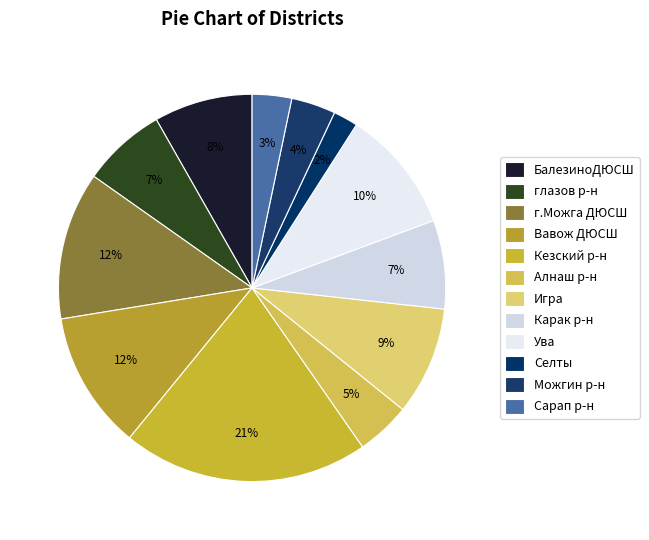

How many slices are in this pie chart?

12